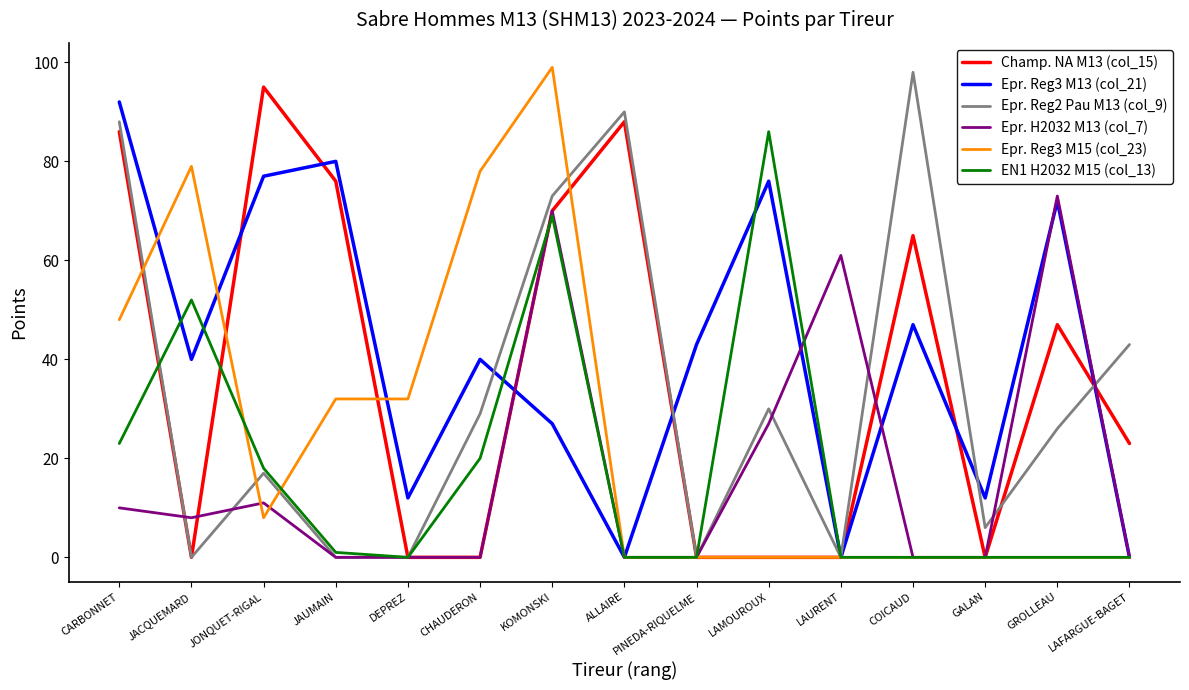

The Epr. Reg2 Pau M13 (col_9) series shows 0 at LAURENT. True or false?

True